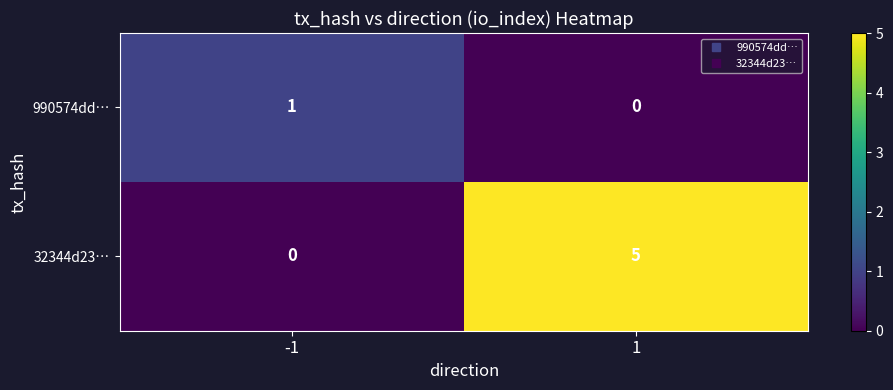

At -1, list the series in order from smallest to largest.

32344d23…, 990574dd…